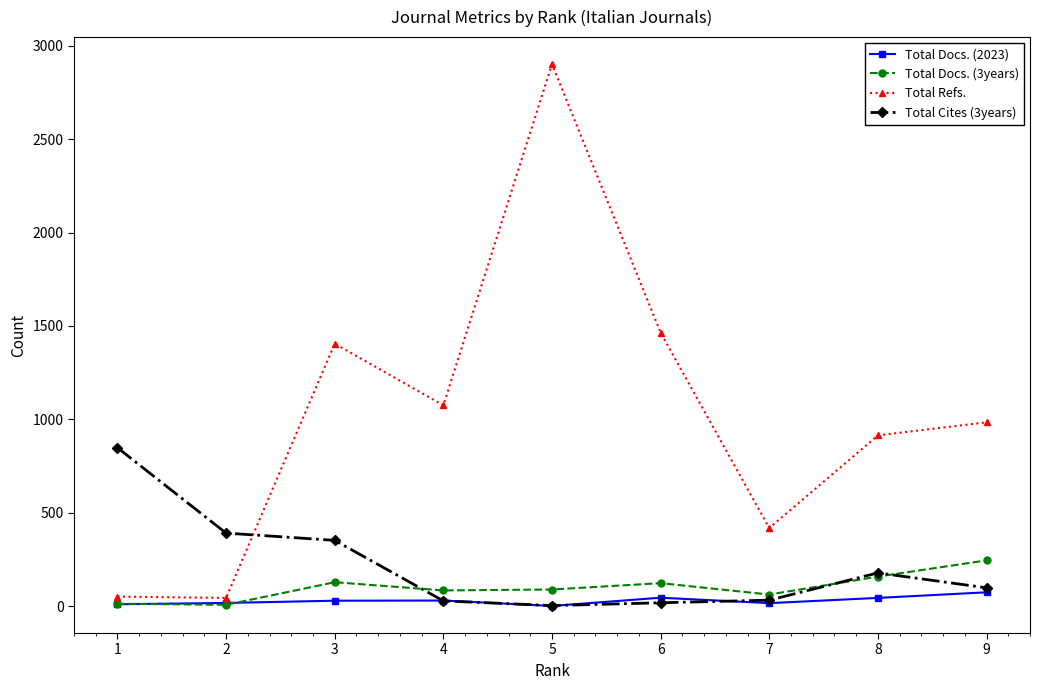

Read the Total Cites (3years) value at 2, to the nearest 10.

390